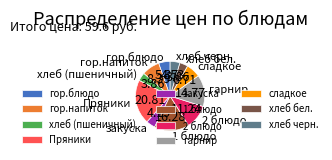

Is the sum of хлеб (пшеничный) and 1 блюдо greater than half?

No